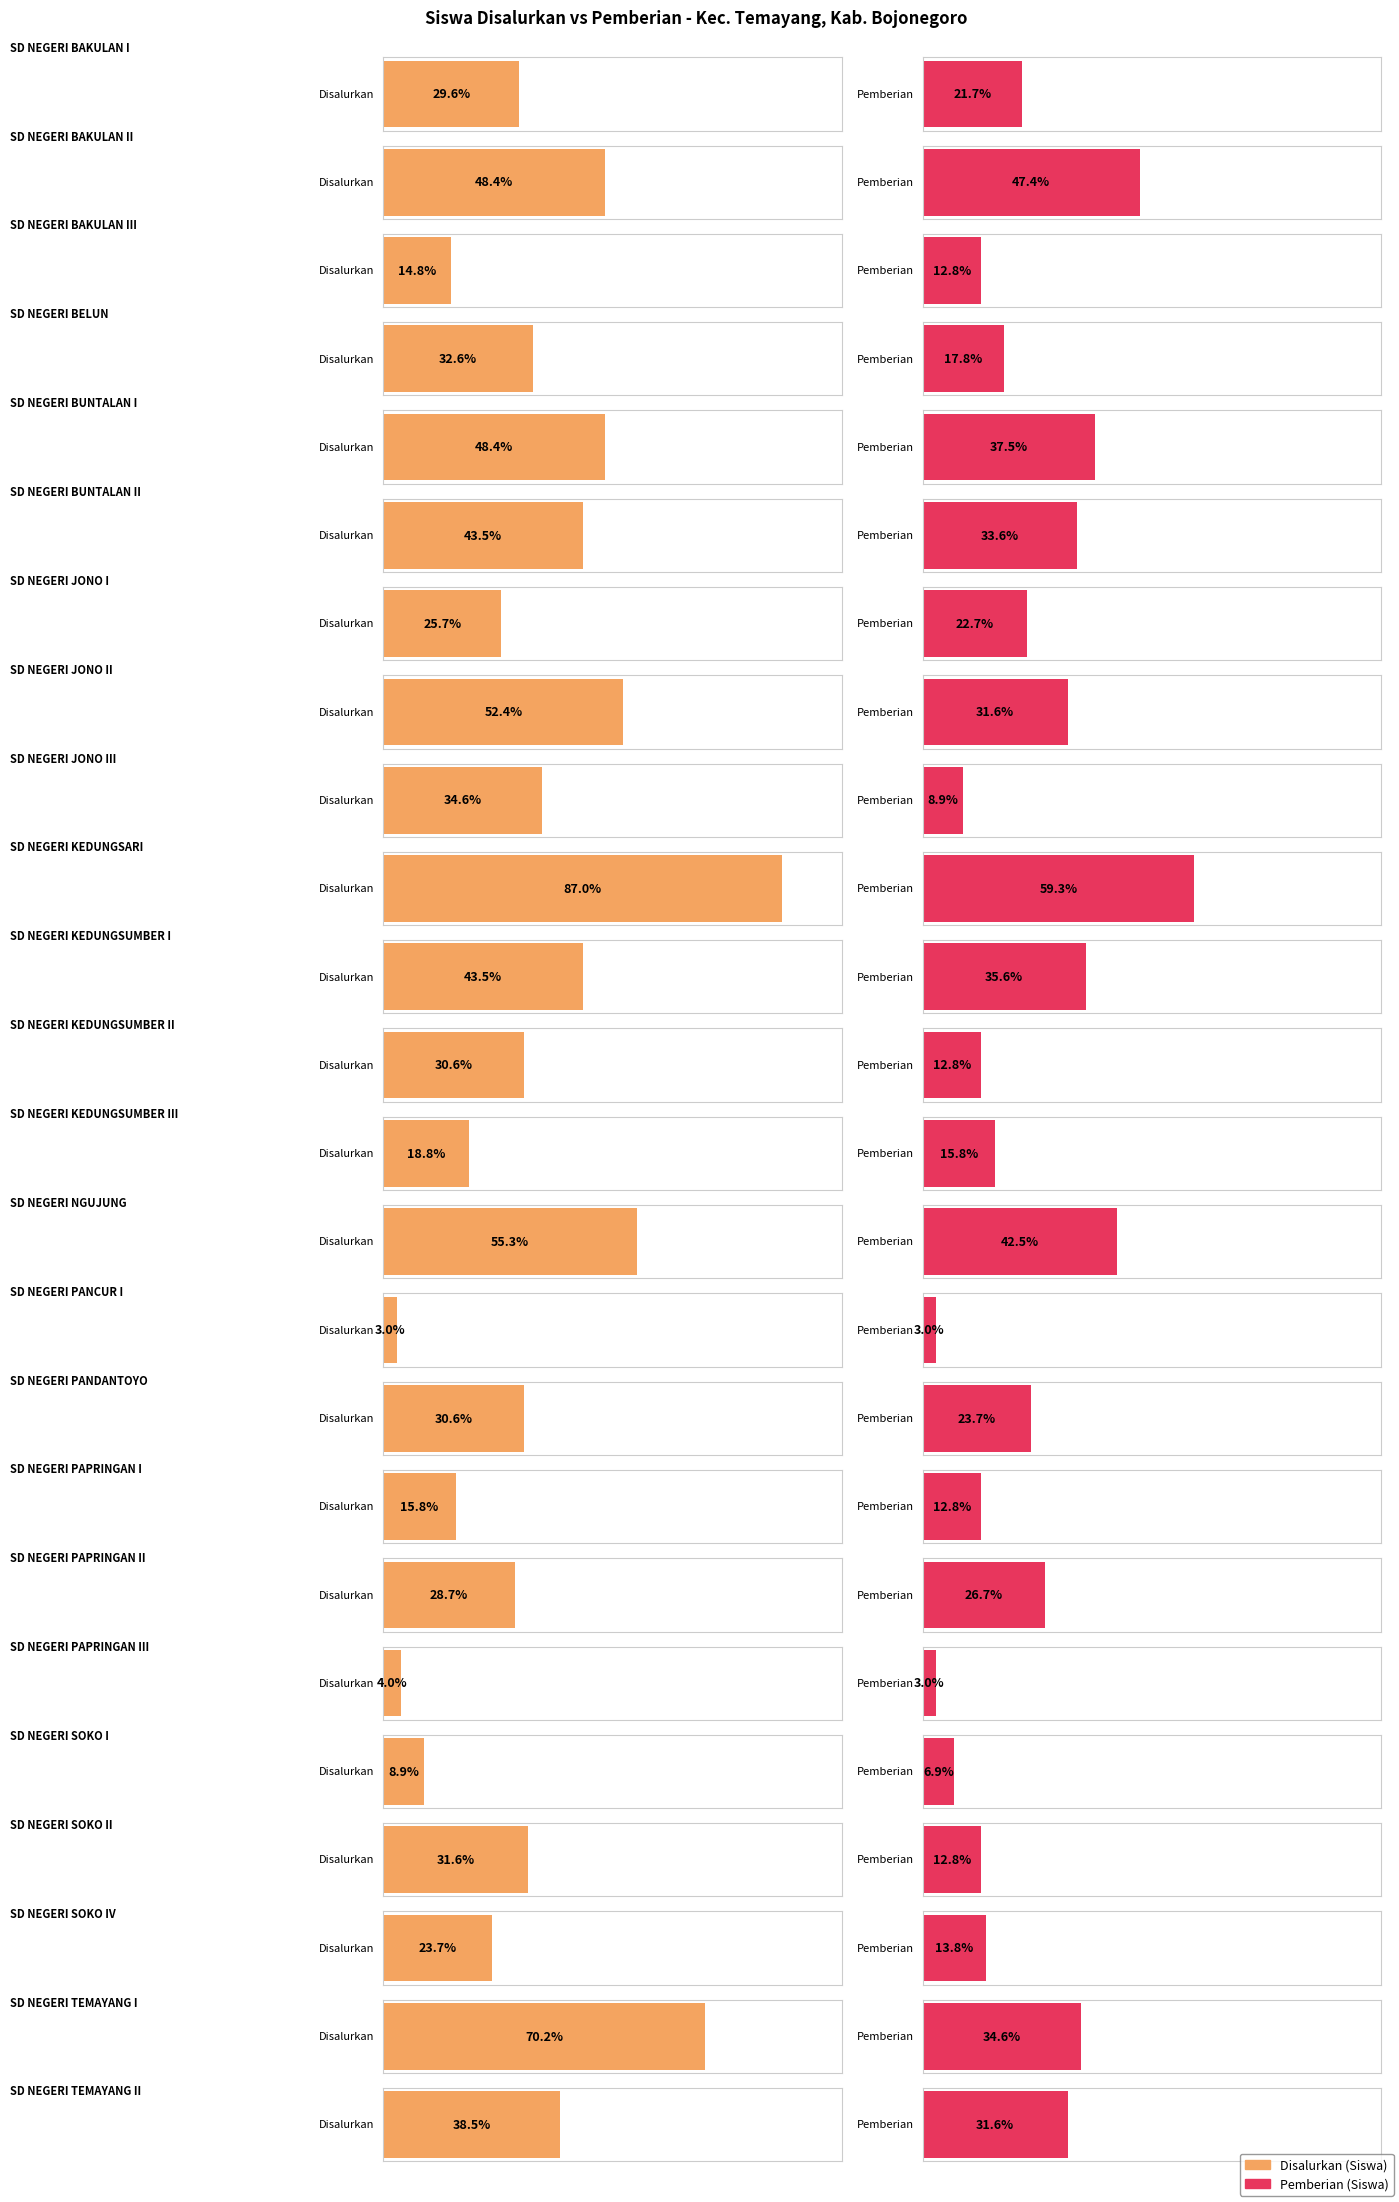

Which series has the largest total across all categories?

Disalurkan